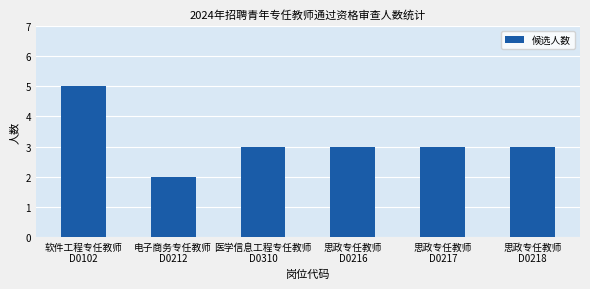

What is the sum of all values?

19